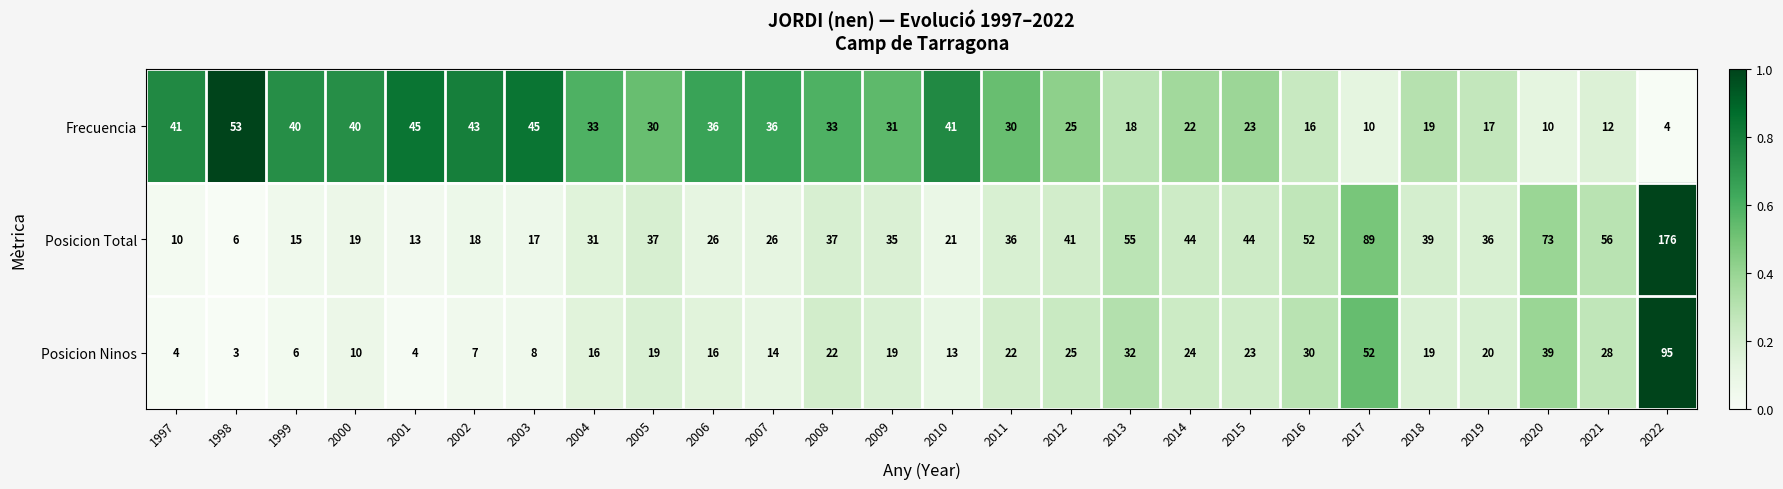

Which series has the largest range (max minus min)?

Posicion Total